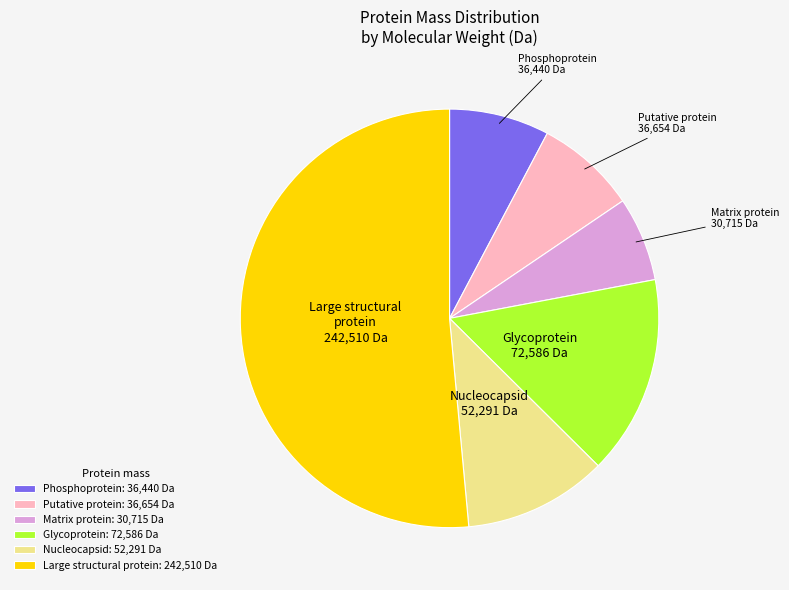

True or false: Matrix protein: 30,715 Da accounts for 7% of the total.

True